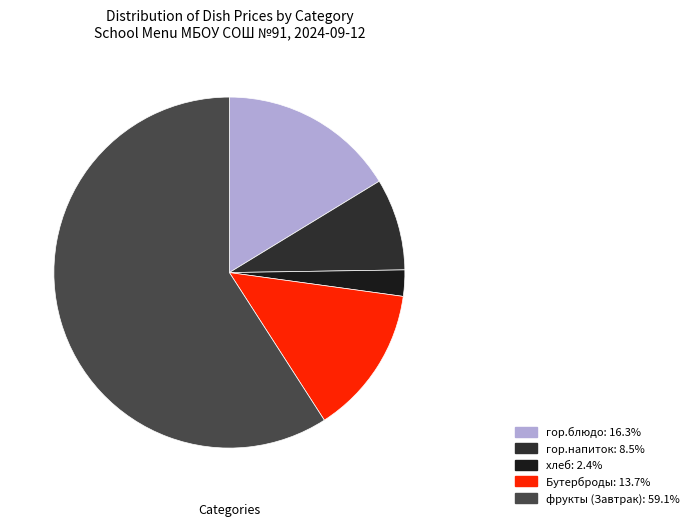

How many slices are in this pie chart?

5